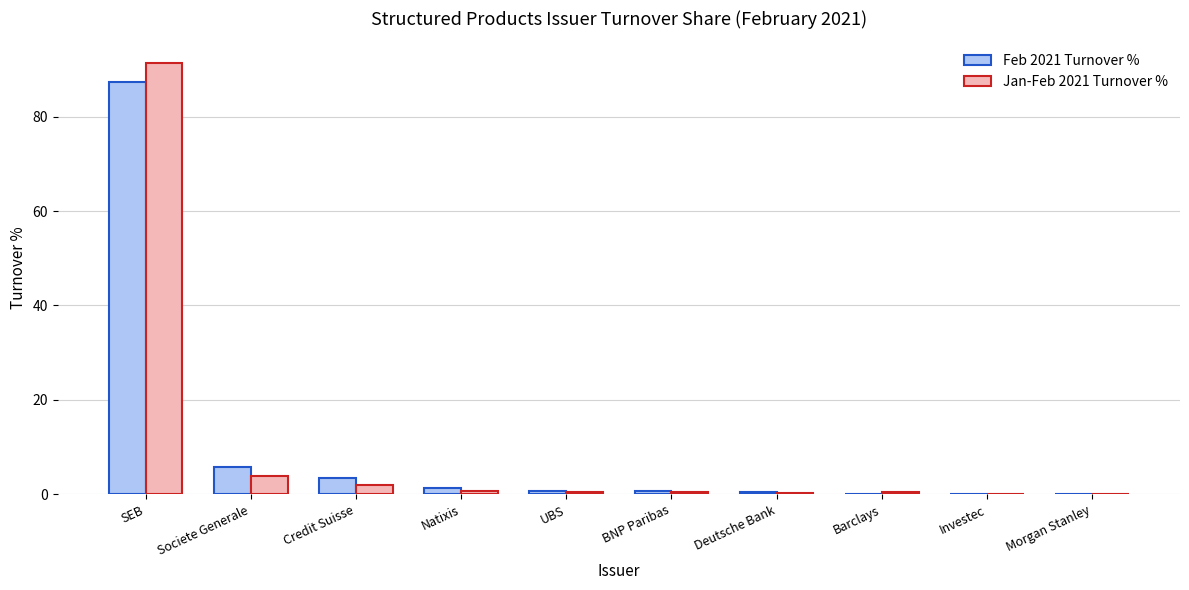

Is it true that Feb 2021 Turnover % equals 0.0 at Morgan Stanley?

True